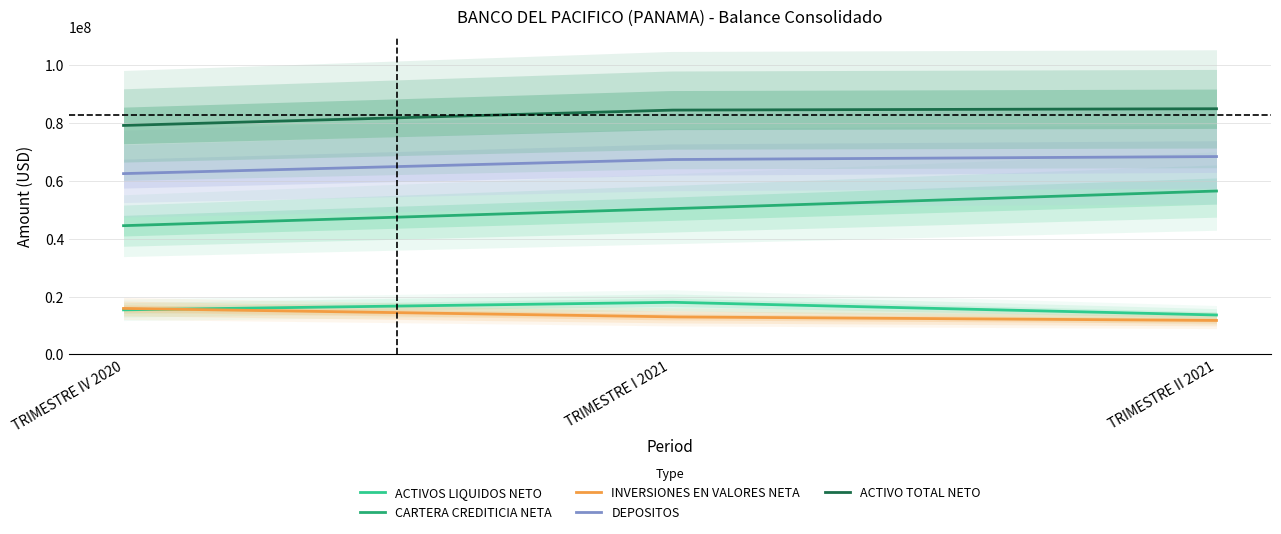

The DEPOSITOS series shows 67396692.0 at TRIMESTRE I 2021. True or false?

True